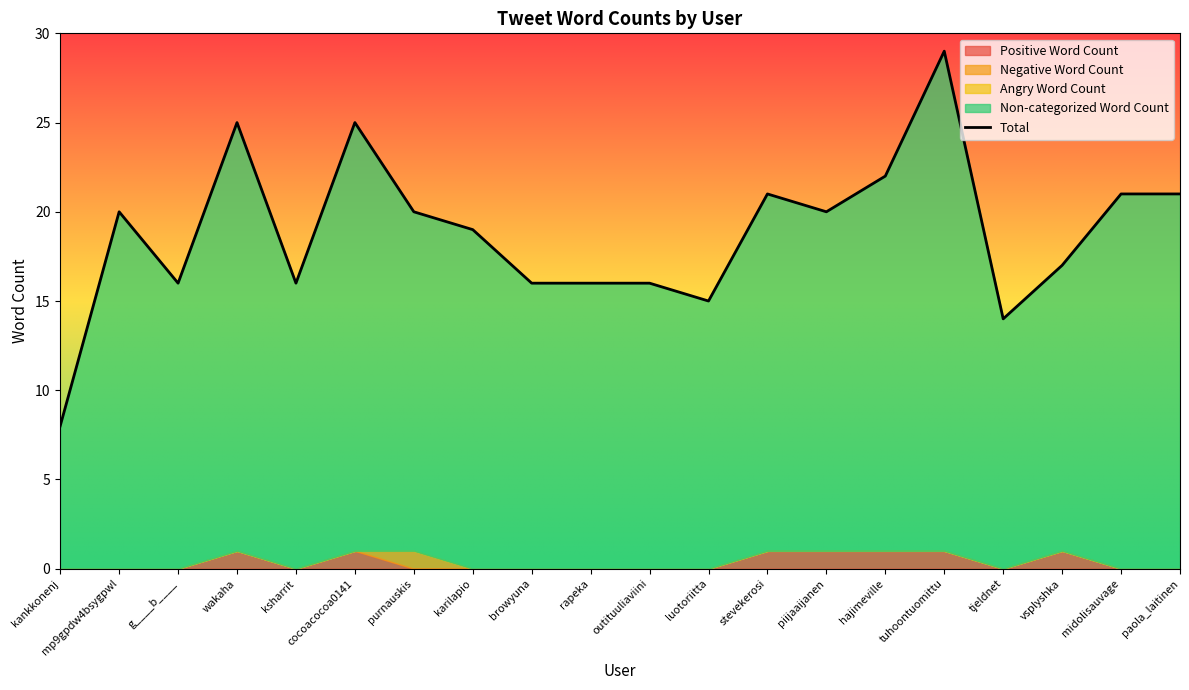

Reading left to right, extract all data points from this chart.

8	20	16	25	16	25	20	19	16	16	16	15	21	20	22	29	14	17	21	21